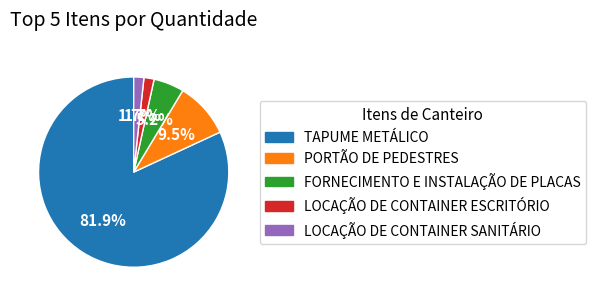

The FORNECIMENTO E INSTALAÇÃO DE PLACAS slice represents 5% of the pie. True or false?

True